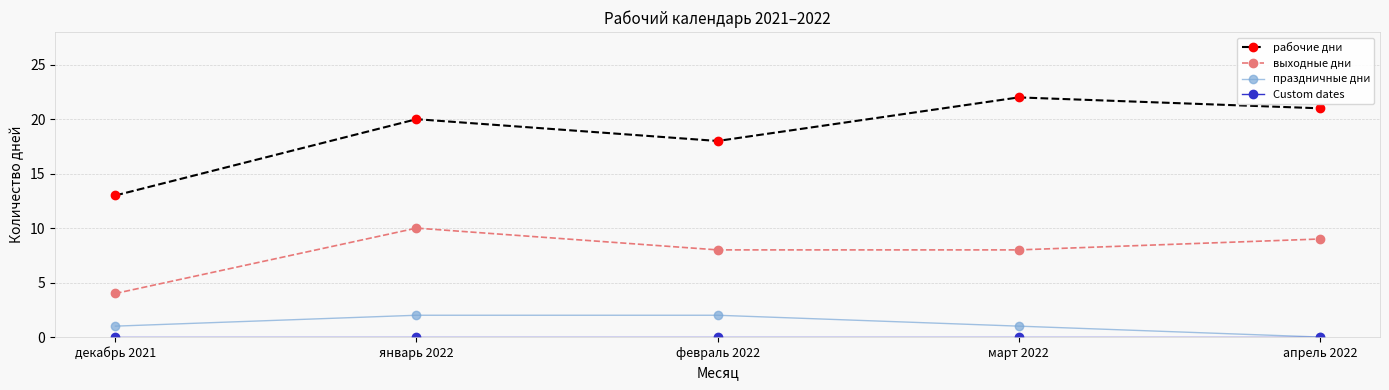

Which category has the highest value across all series?

март 2022